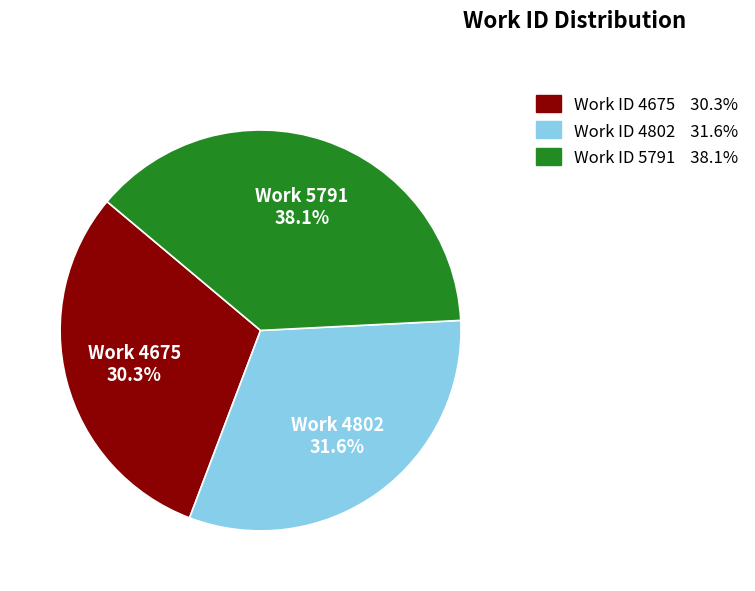

Is there a majority slice in this chart?

No